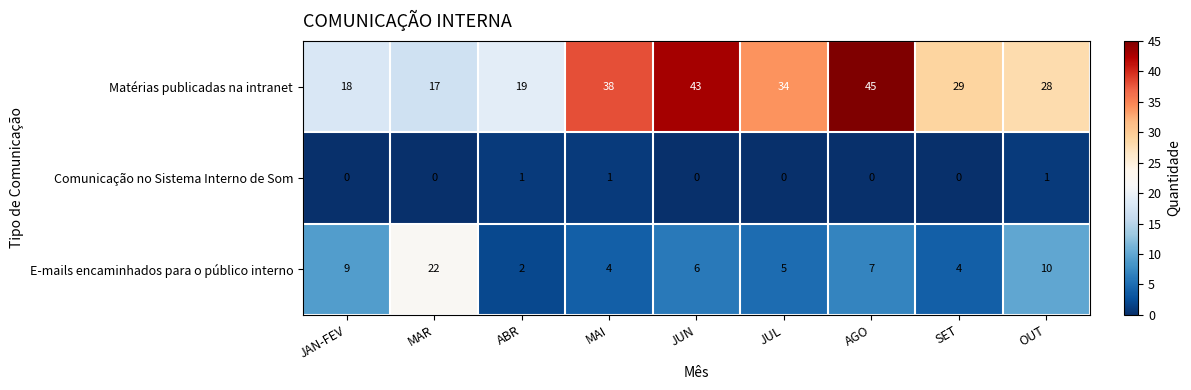

Reading left to right, what are all the values shown in this chart?

Matérias publicadas na intranet: 18	17	19	38	43	34	45	29	28
Comunicação no Sistema Interno de Som: 0	0	1	1	0	0	0	0	1
E-mails encaminhados para o público interno: 9	22	2	4	6	5	7	4	10